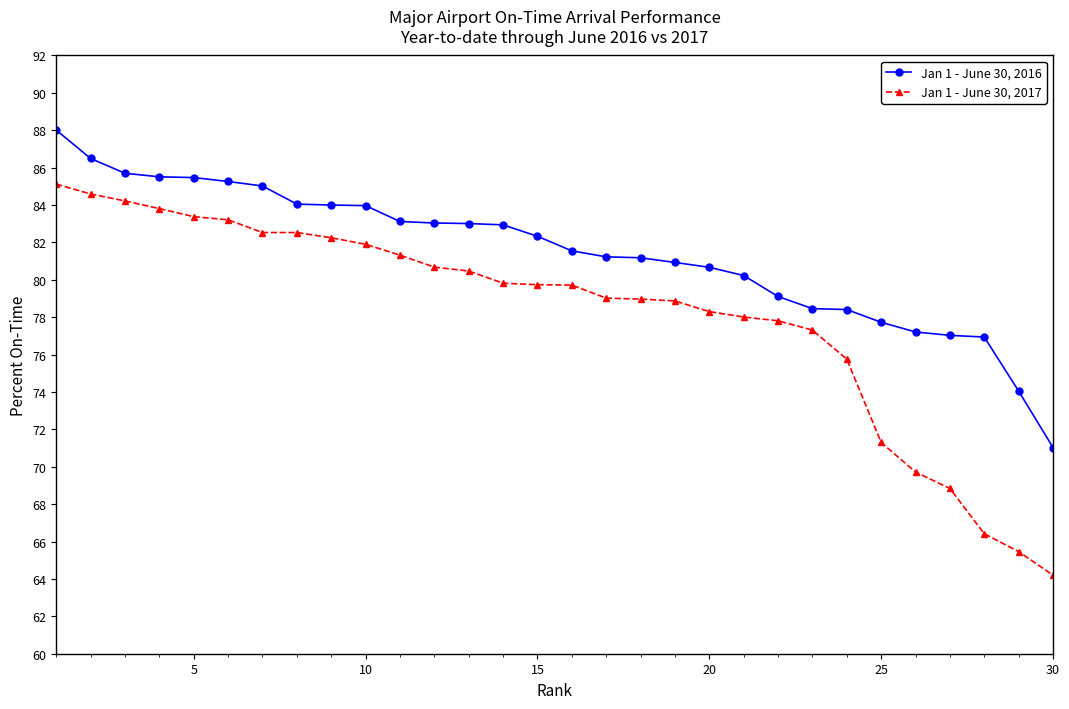

What is the difference between the maximum and second lowest values in the Jan 1 - June 30, 2017 series?

19.7